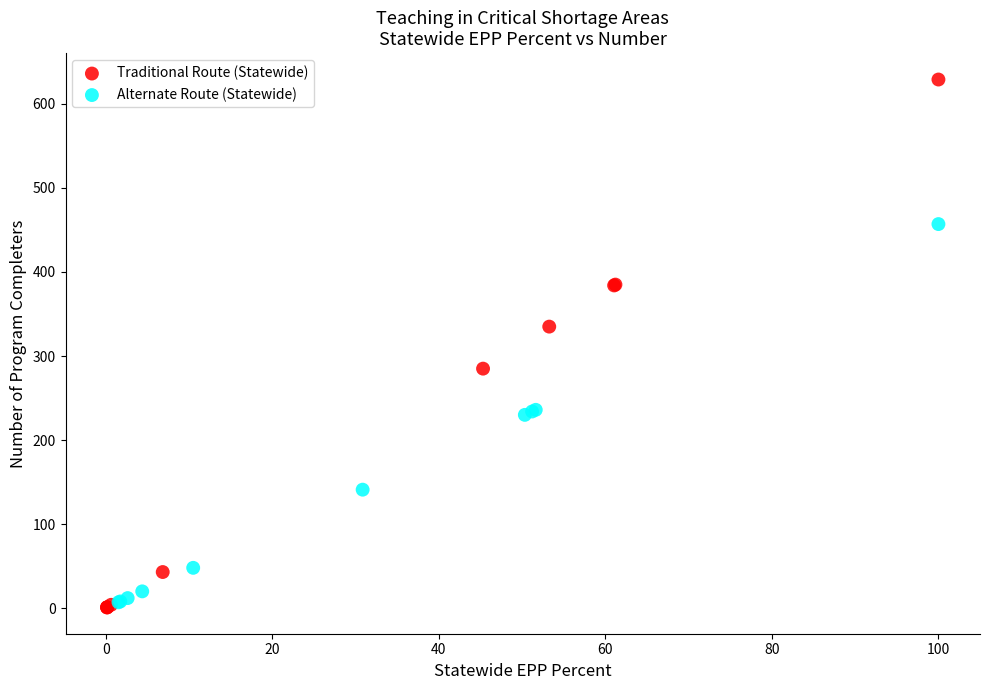

Which series has the widest spread of Y values?

Traditional Route (Statewide)